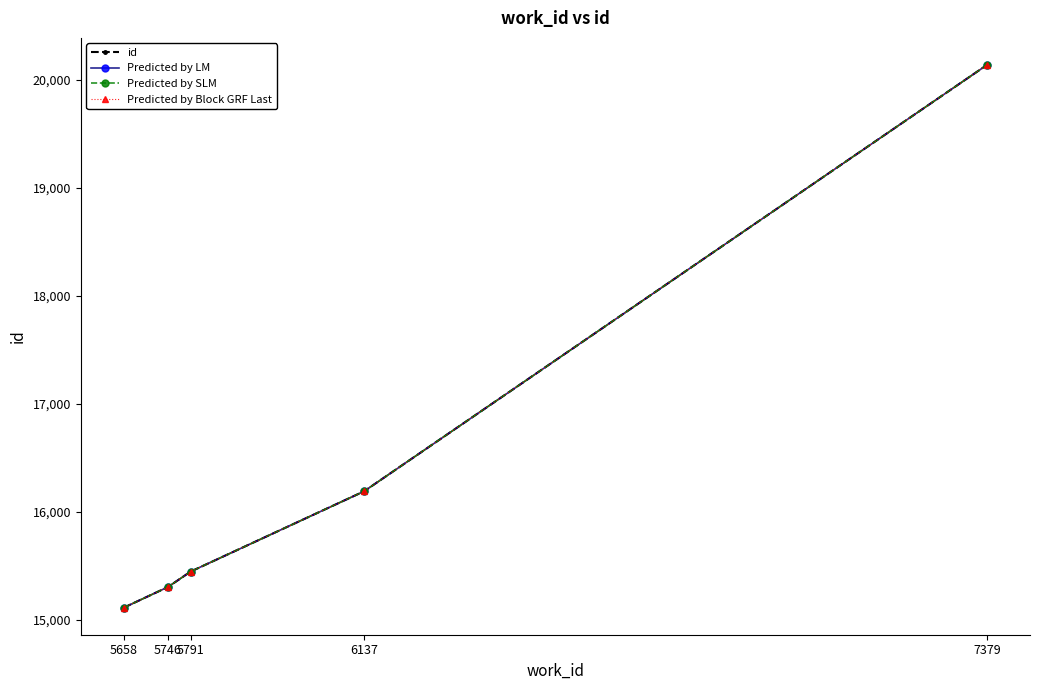

Is this an area chart (filled region under the line)?

No